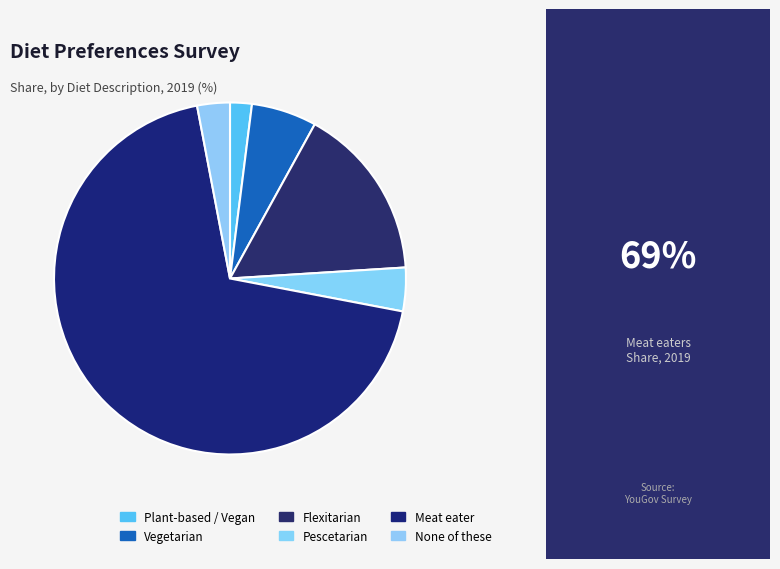

Which category has the biggest portion of the pie?

Meat eater